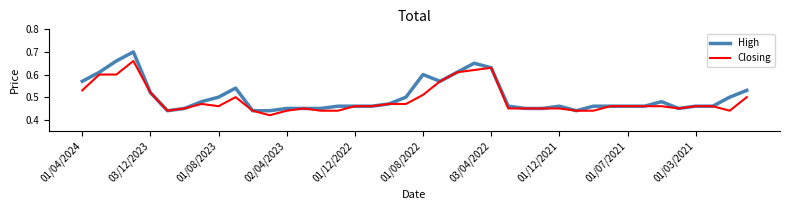

Which series has the largest range (max minus min)?

High